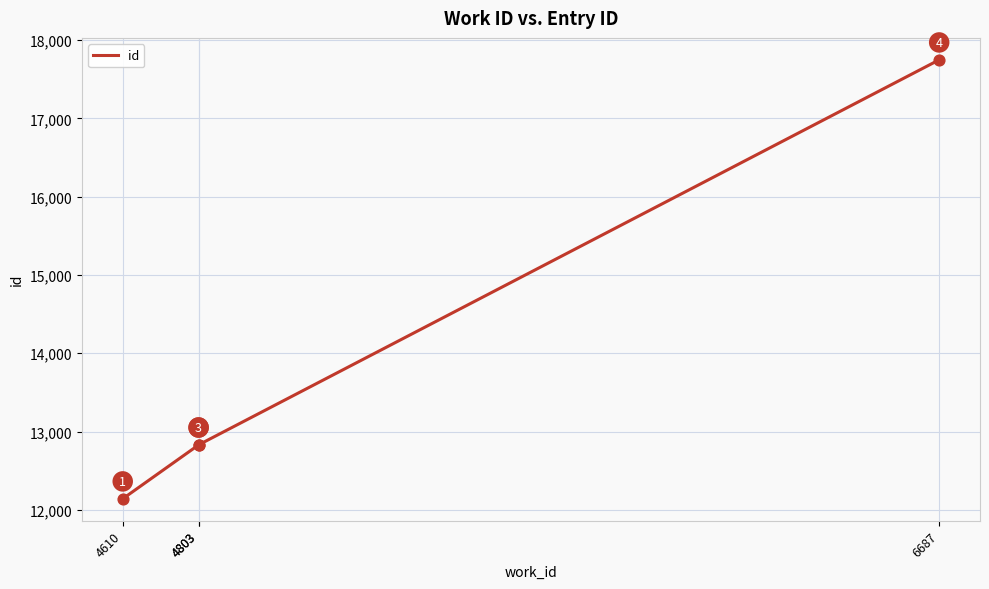

What is the change in value from 4803 to 6687?

+4920